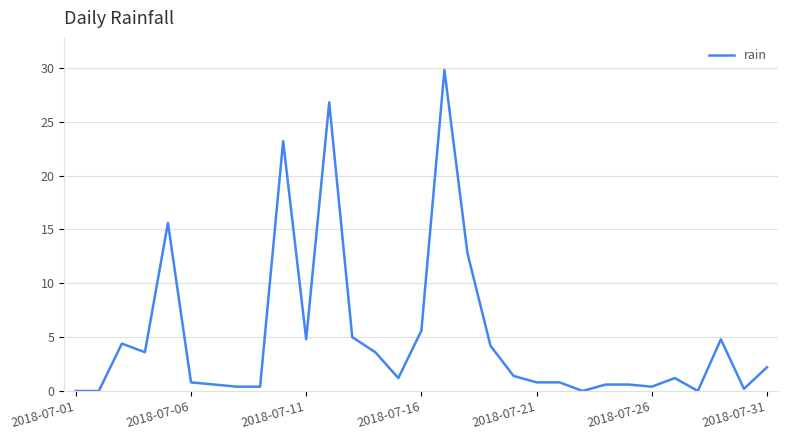

What is the difference between the second highest and minimum values?

26.8